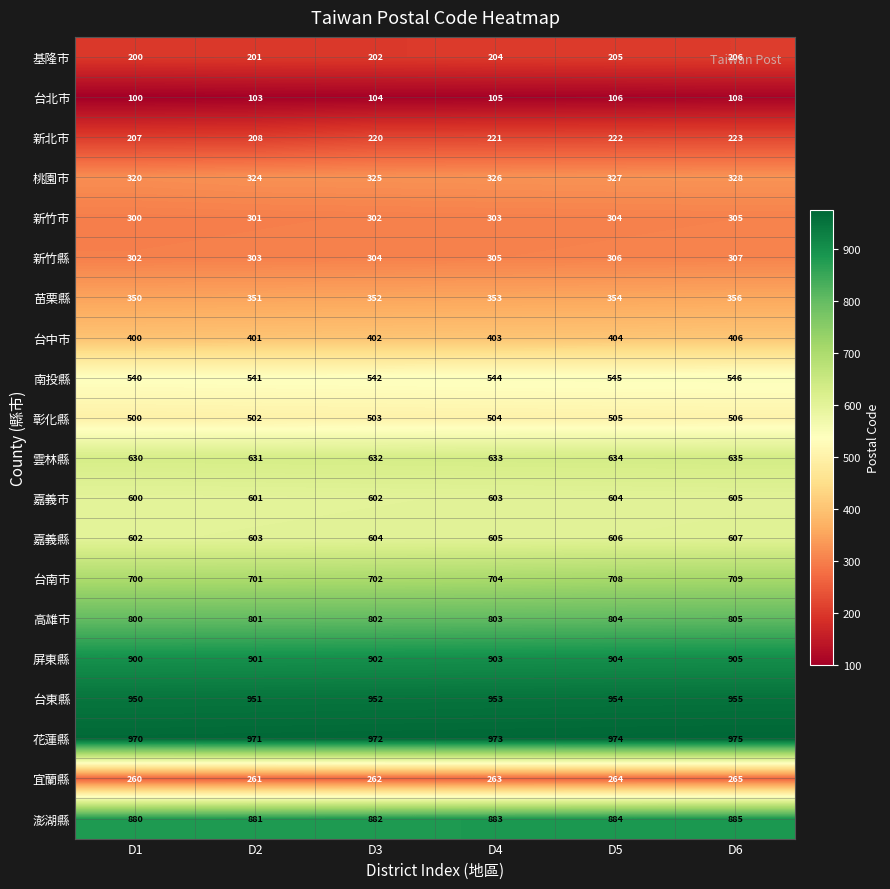

At which category is the sum across all series the highest?

D6